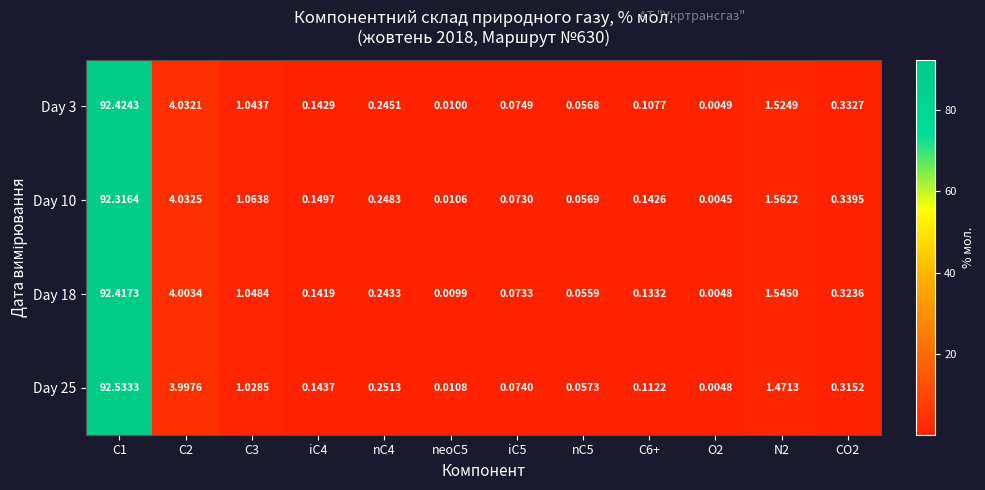

Is the value of Day 3 at O2 greater than the value of Day 10 at nC4?

No